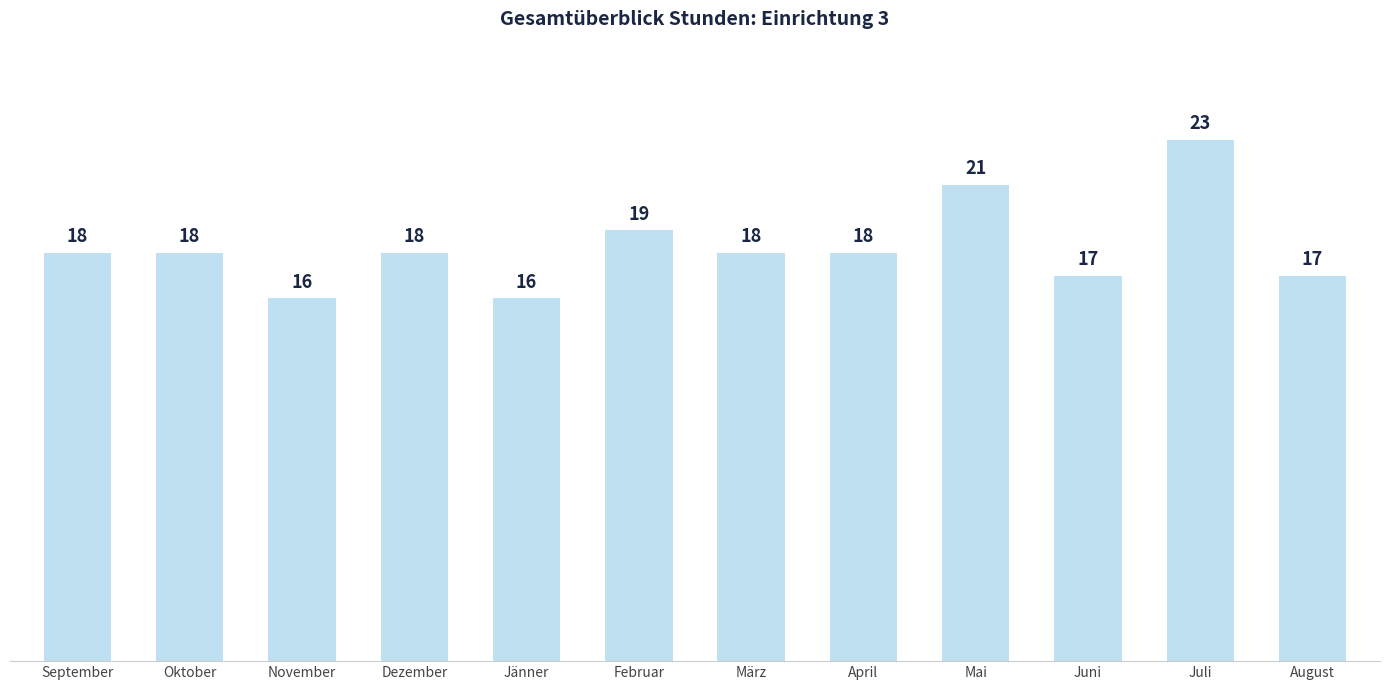

How many categories are shown in the chart?

12